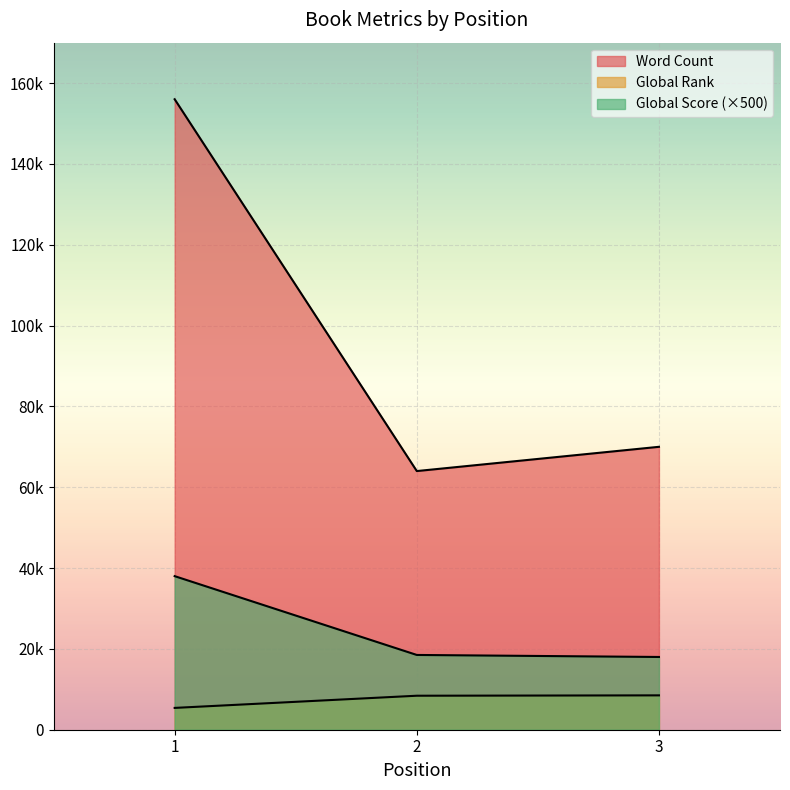

Reading right to left, extract all data points from this chart.

Word Count: 3=70000	2=64000	1=156000
Global Rank: 3=8501	2=8412	1=5398
Global Score: 3=18000	2=18500	1=38000